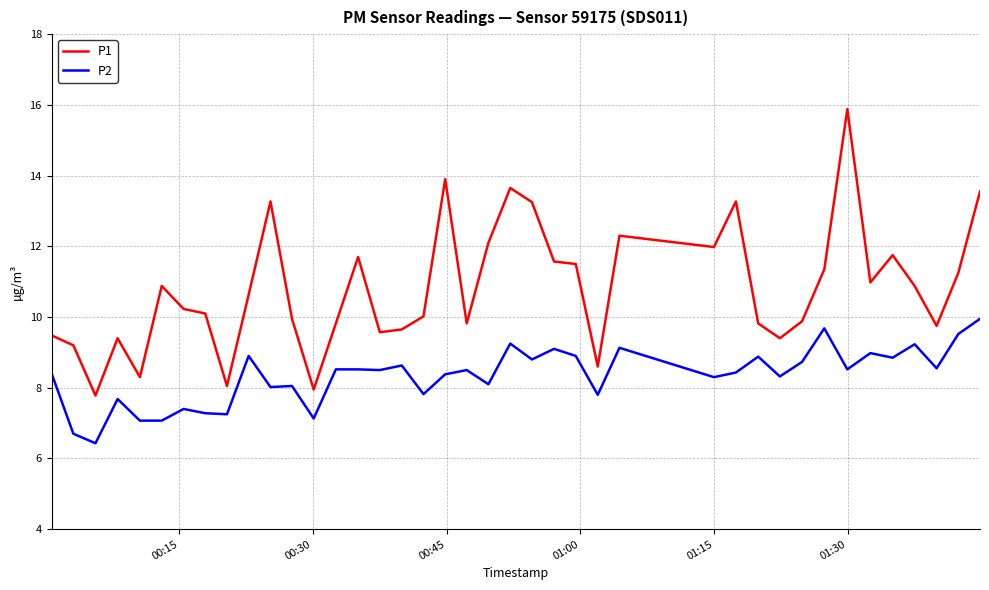

What is the lowest value of the P1 series?

7.8